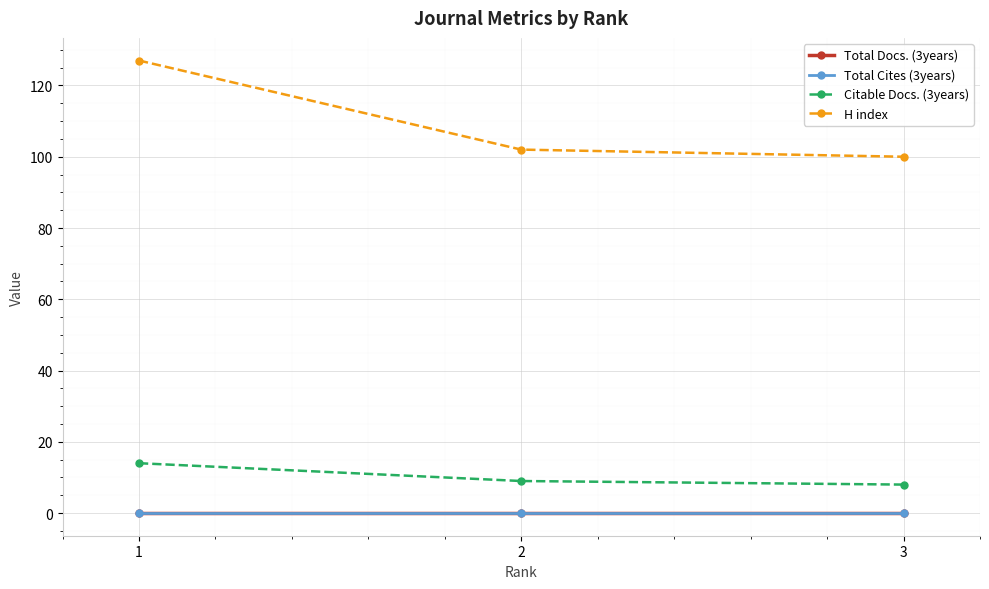

What is the difference between the highest and lowest values at 3?

100